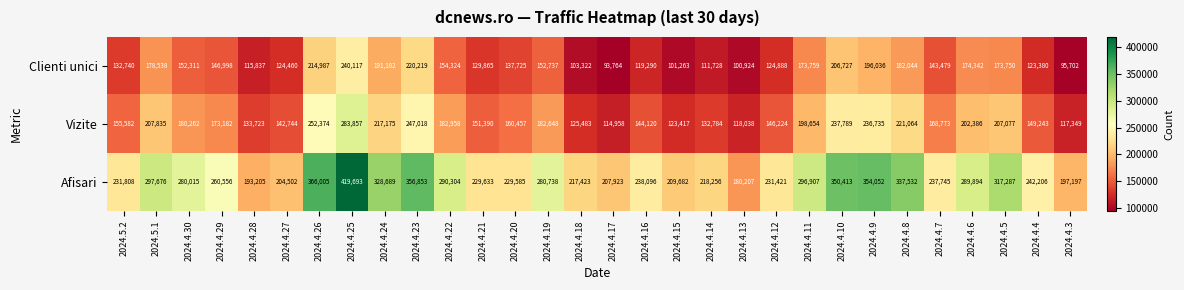

Which series has the largest total across all categories?

Afisari